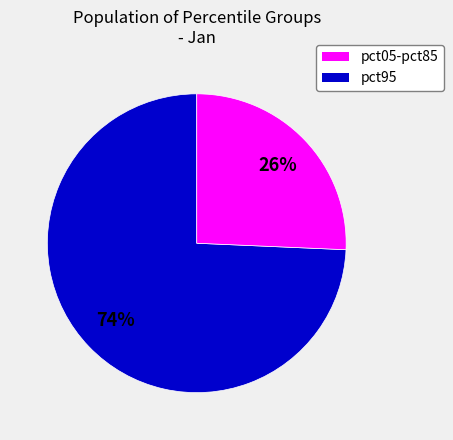

Is there a majority slice in this chart?

Yes